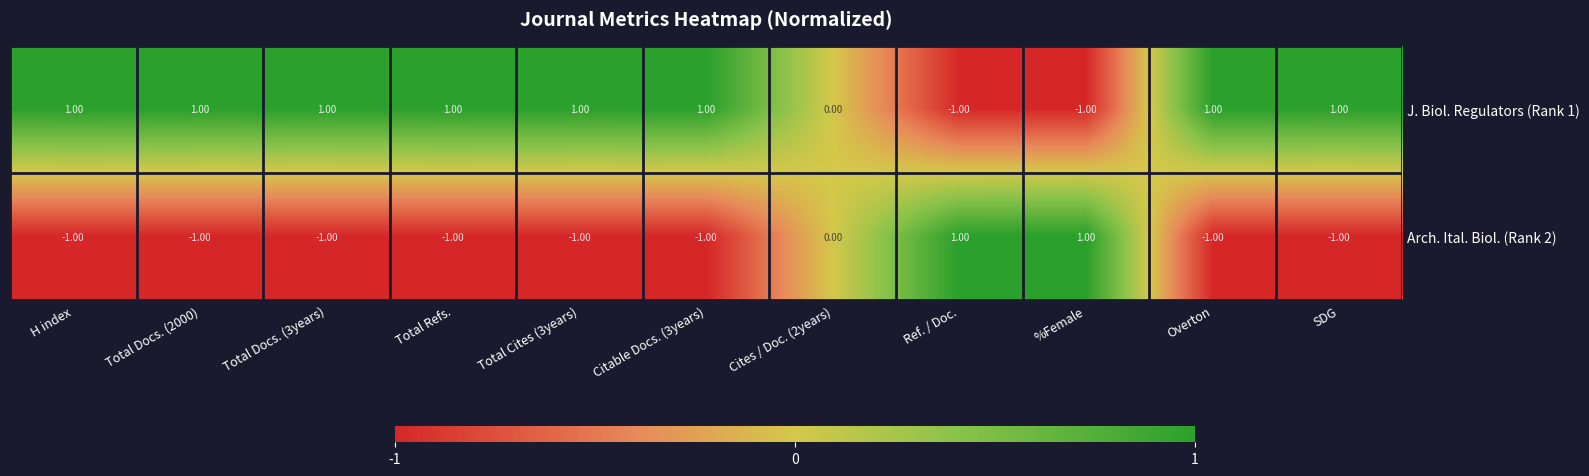

What is the sum of all Arch. Ital. Biol. (Rank 2) values?

-6